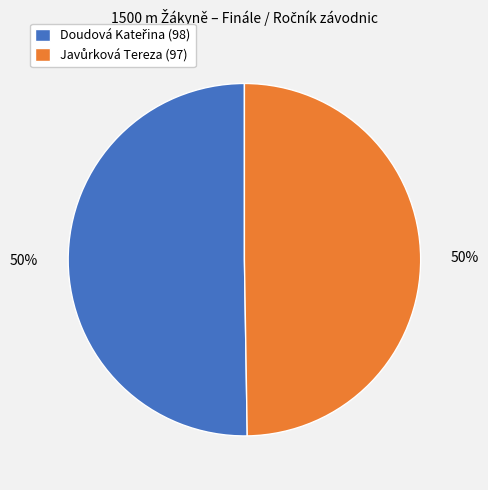

To the nearest percent, what is the average slice percentage?

50%